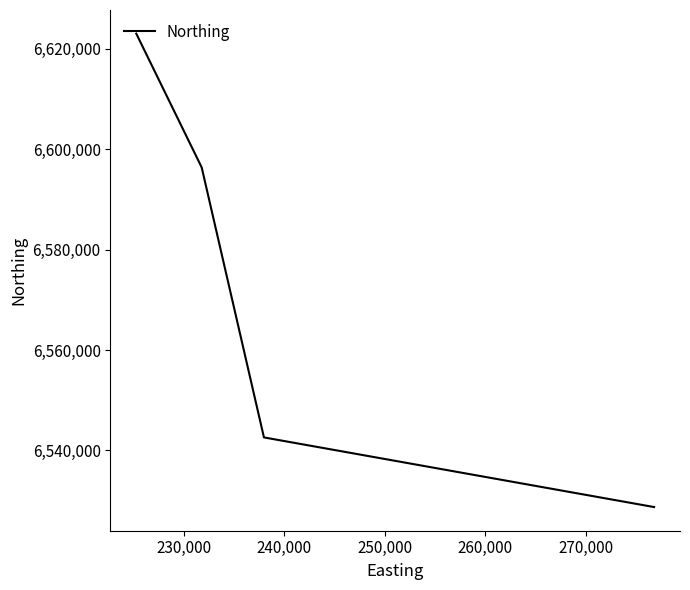

What is the maximum value shown in the chart?

6623037